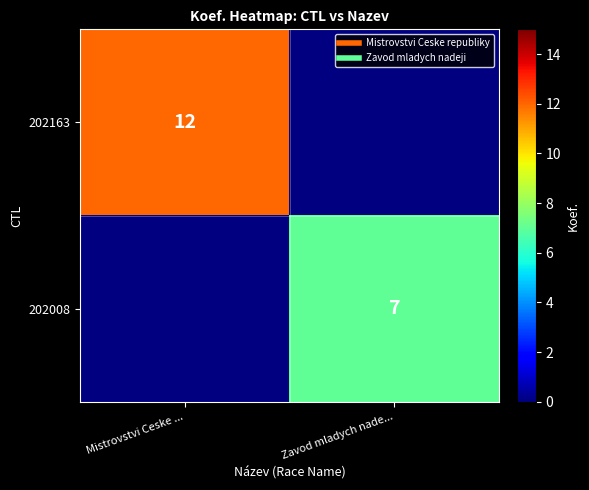

What value does the 202163 series have at Mistrovstvi Ceske ...?

12.0